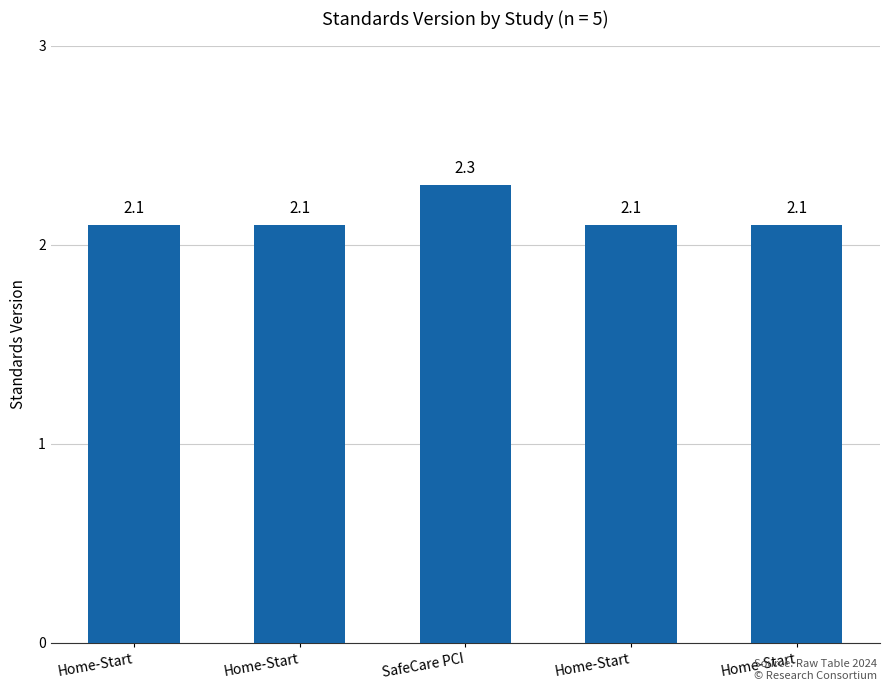

How many bars are there in total?

5